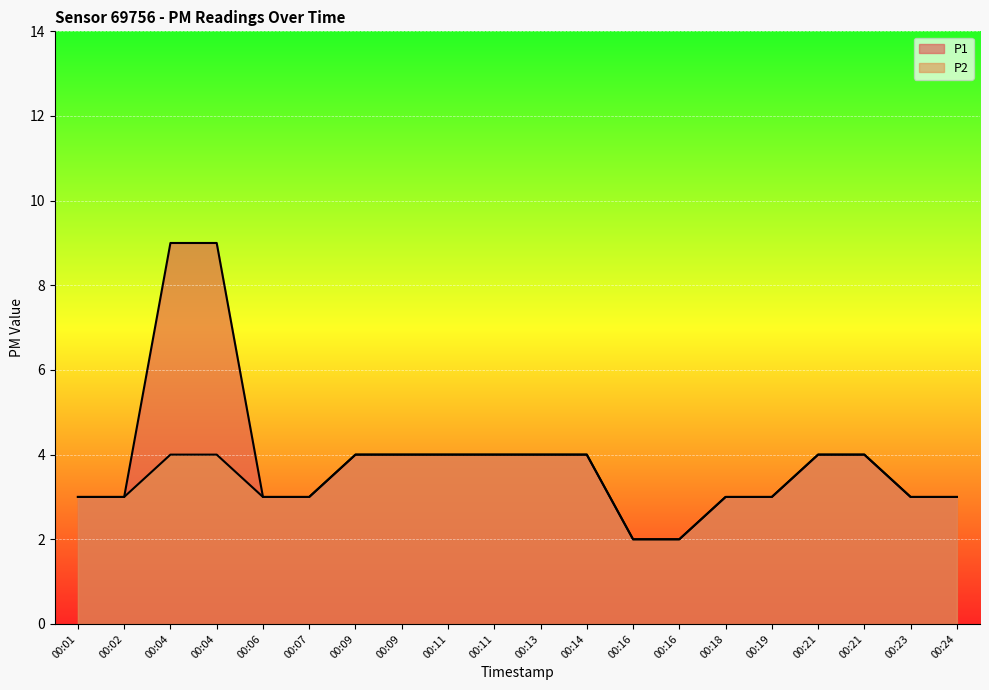

How many values in the P1 series are below 4?

10